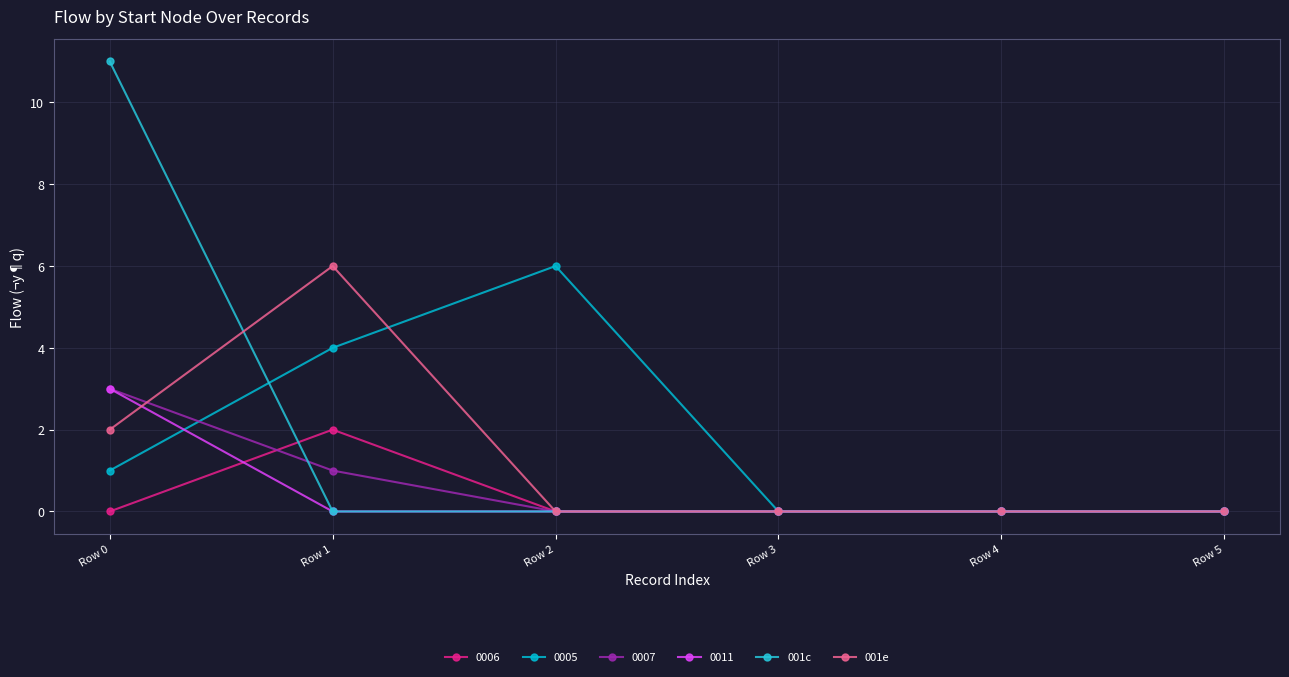

At how many categories does at least one series exceed 9?

1